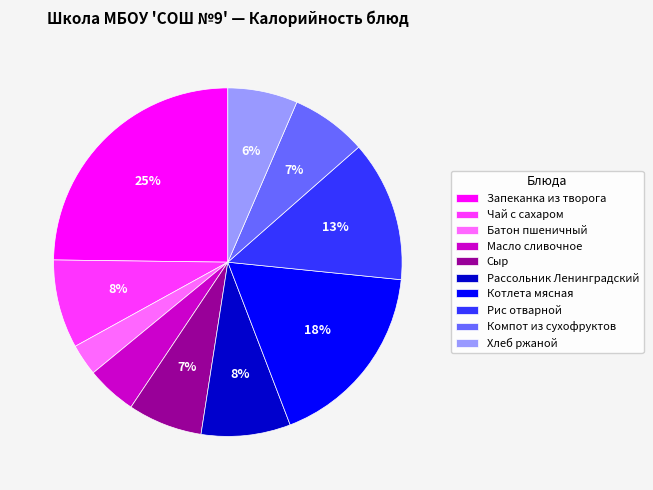

What percentage is the Рис отварной slice, to the nearest percent?

13%